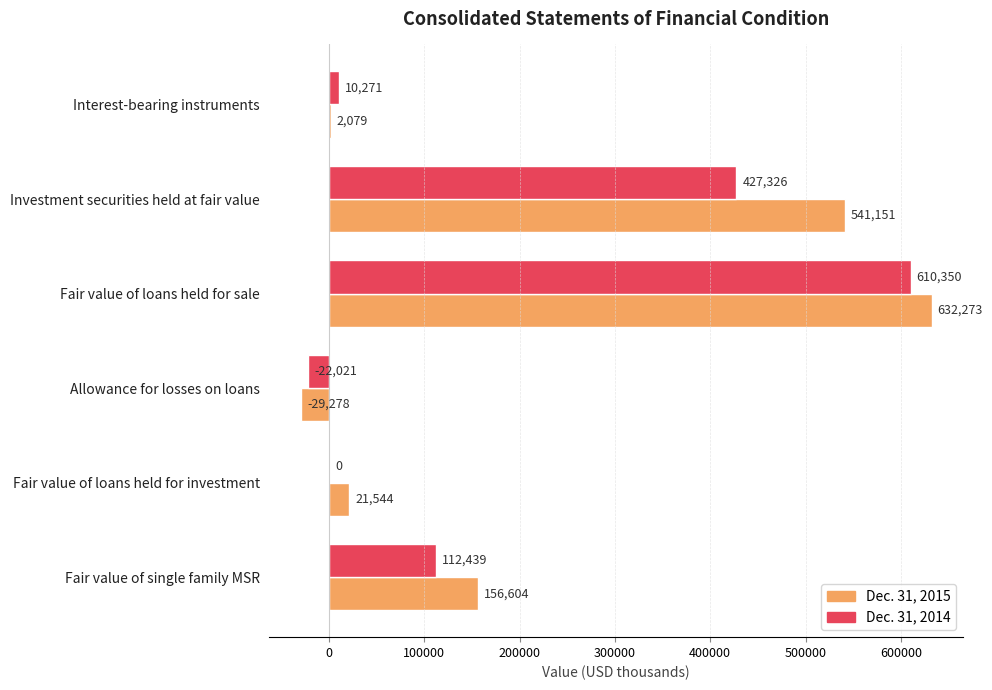

What are all the series names shown in the legend?

Dec. 31, 2015, Dec. 31, 2014